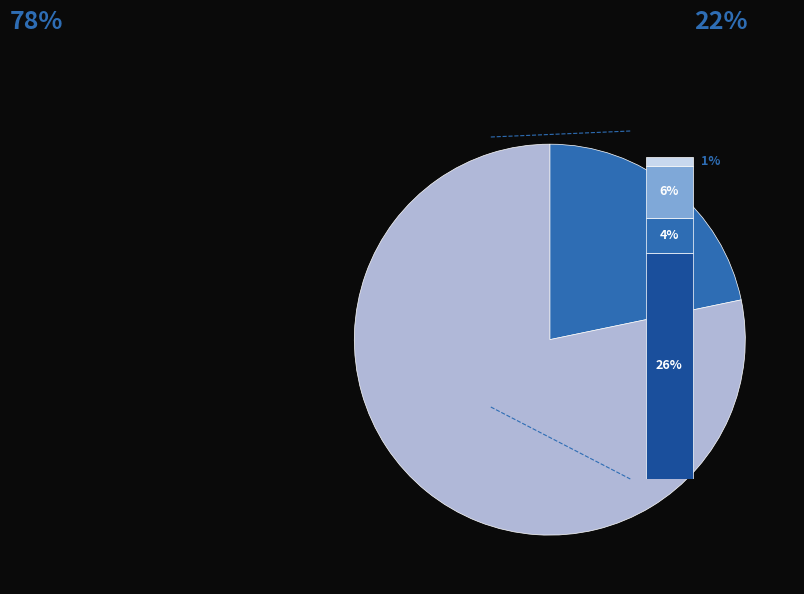

How many segments does this pie chart have?

2